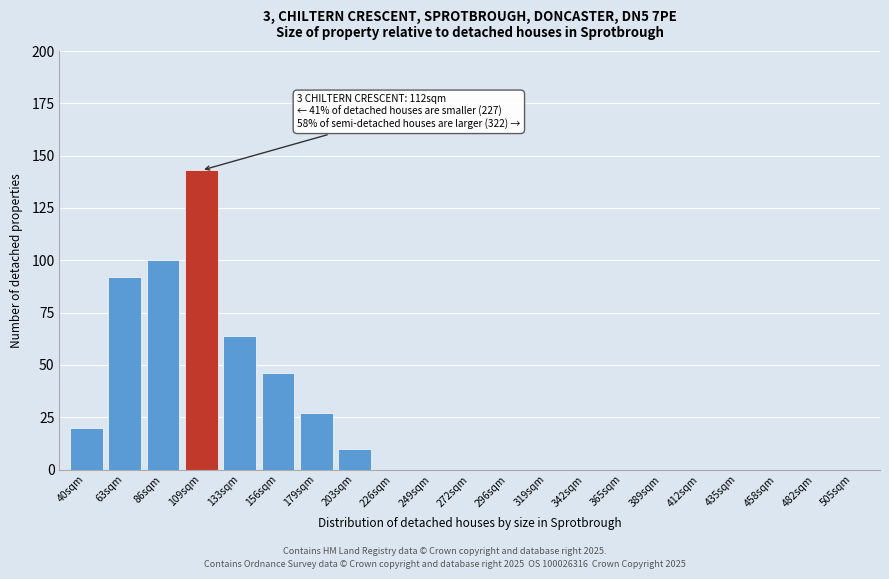

Reading left to right, what are all the values shown in this chart?

40sqm=20	63sqm=92	86sqm=100	109sqm=143	133sqm=64	156sqm=46	179sqm=27	203sqm=10	226sqm=0	249sqm=0	272sqm=0	296sqm=0	319sqm=0	342sqm=0	365sqm=0	389sqm=0	412sqm=0	435sqm=0	458sqm=0	482sqm=0	505sqm=0